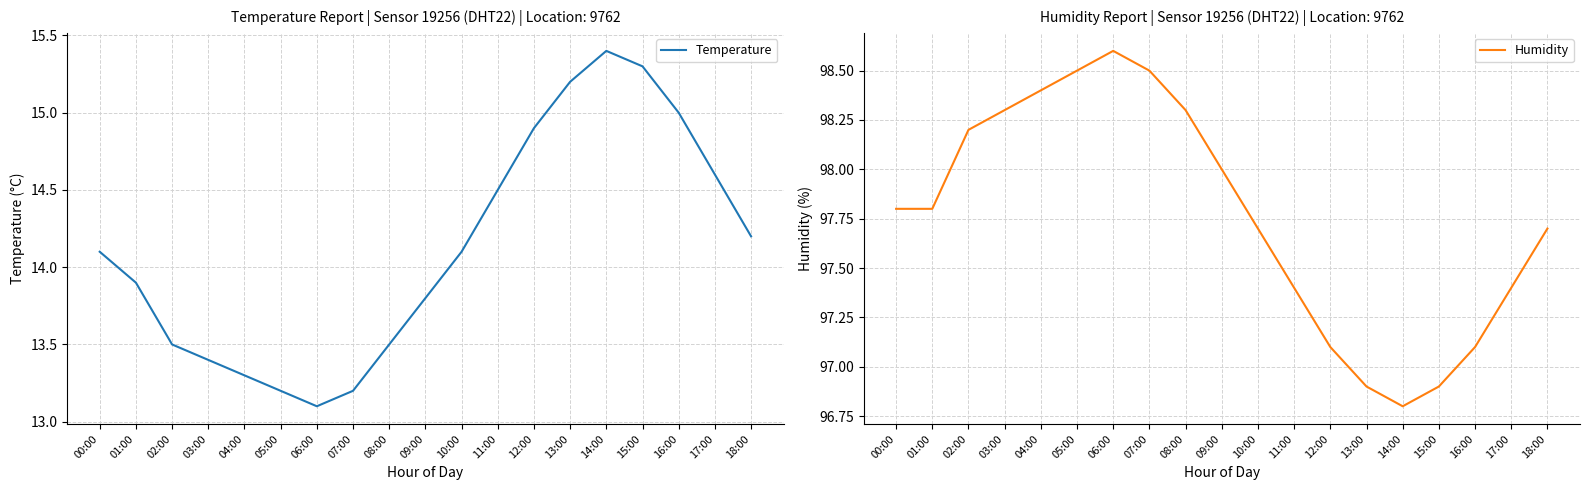

How many data points in Humidity are less than 97?

3